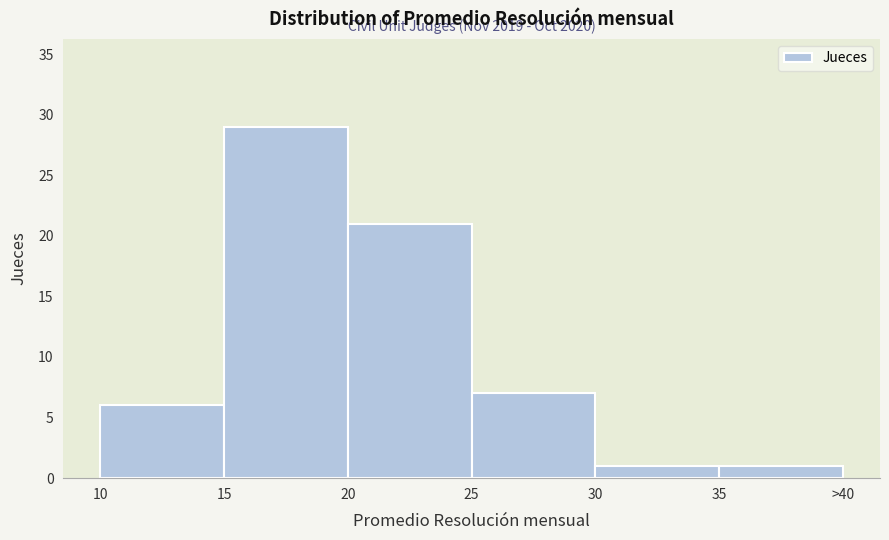

Reading right to left, what are all the values shown in this chart?

1	1	7	21	29	6